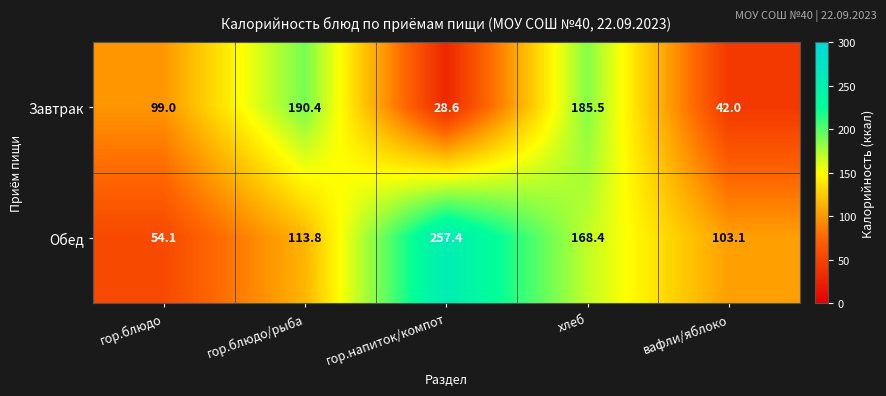

Rank the series by their maximum value, from lowest to highest.

Завтрак, Обед